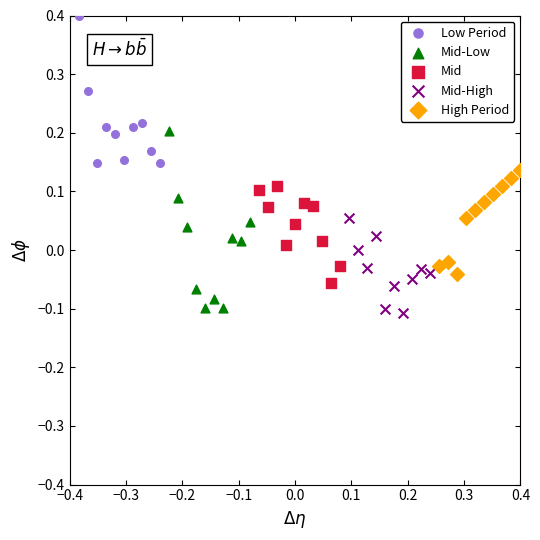

Which series has the widest spread of Y values?

Mid-Low